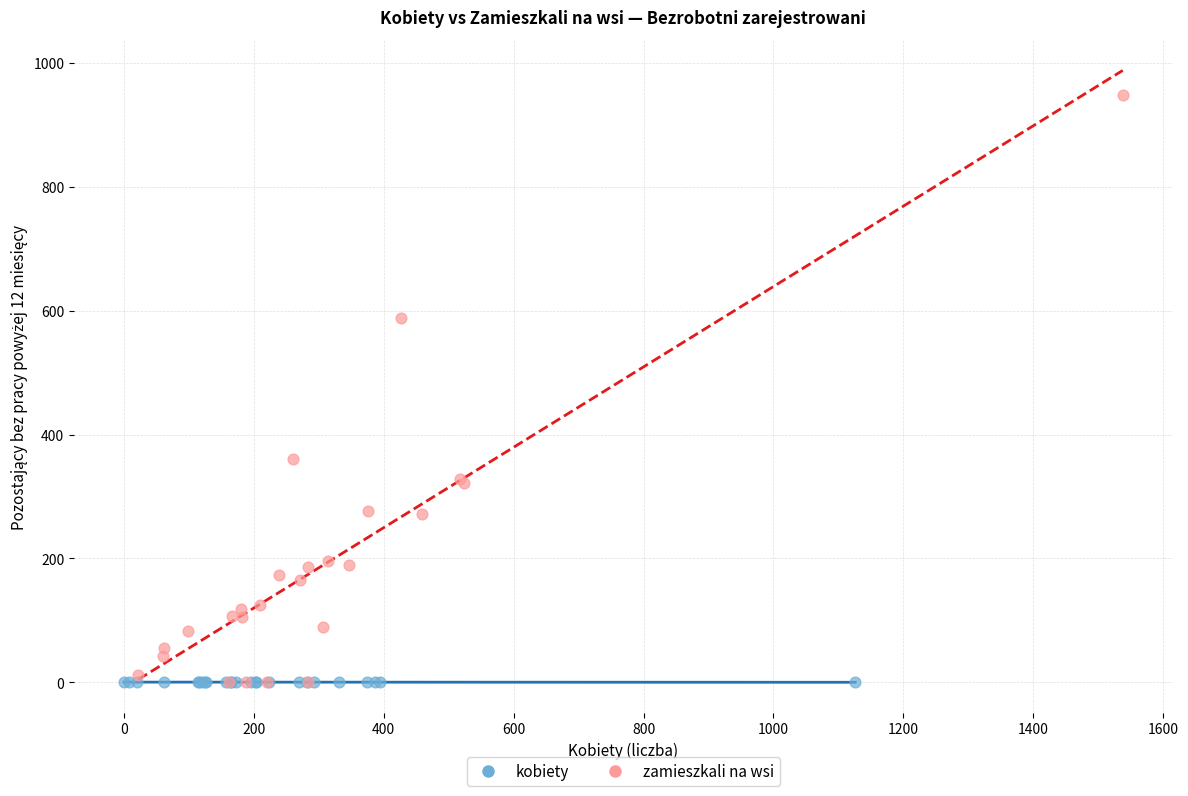

Which series contains the highest Y value?

zamieszkali na wsi